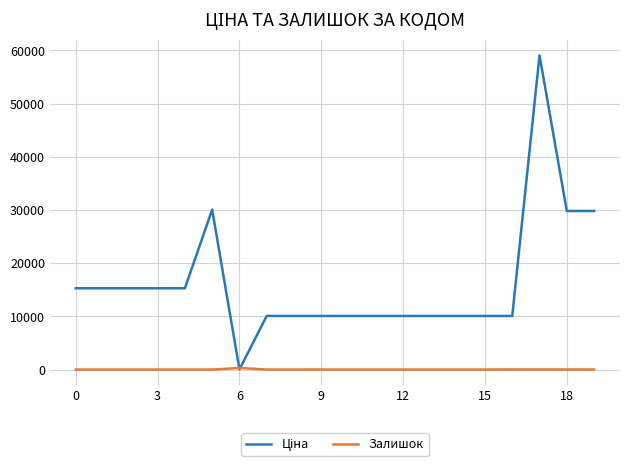

How many lines are shown in the chart?

2